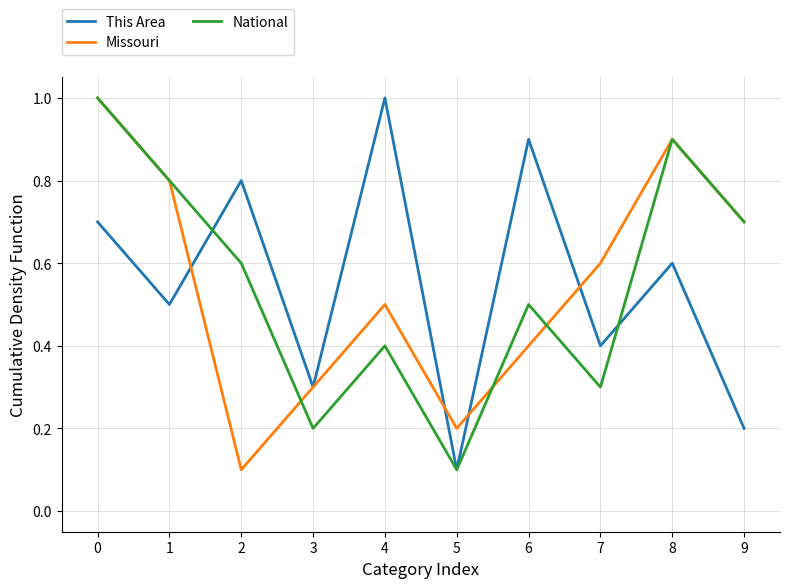

The value of This Area at 9 is 0.1. True or false?

False